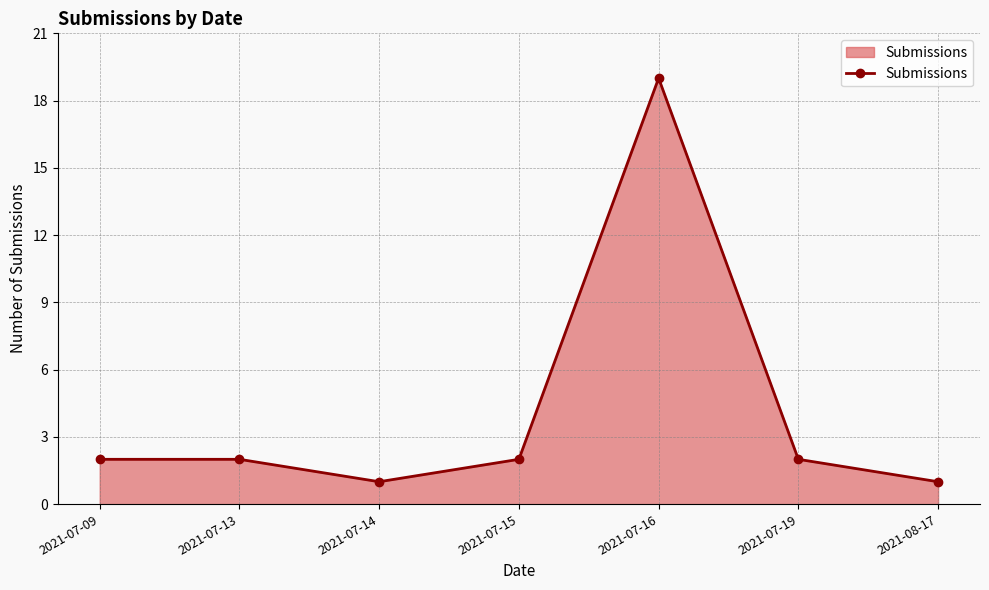

What is the difference between the values at 2021-07-19 and 2021-07-16?

17